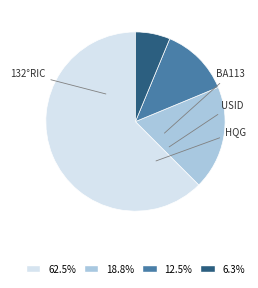

Does 132°RIC represent more than half of the total?

Yes